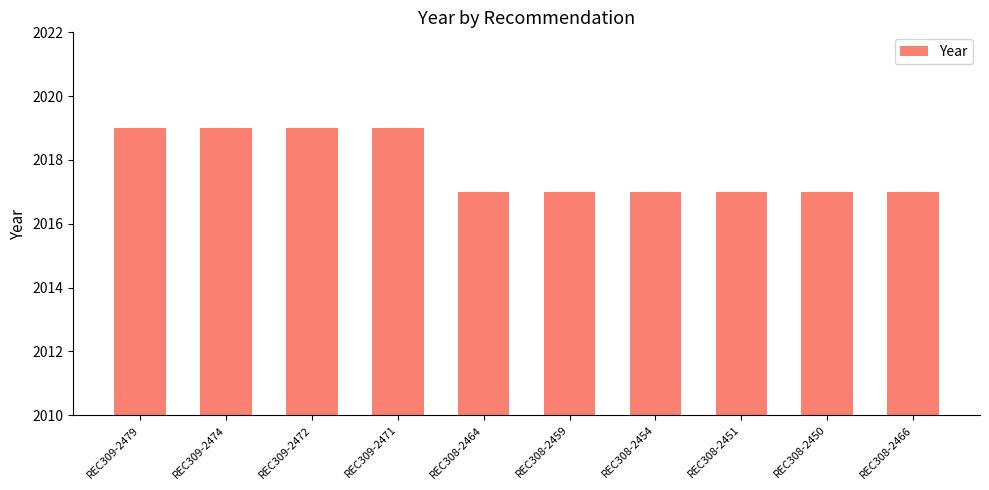

The chart shows a value of 2804 at REC308-2451. True or false?

False